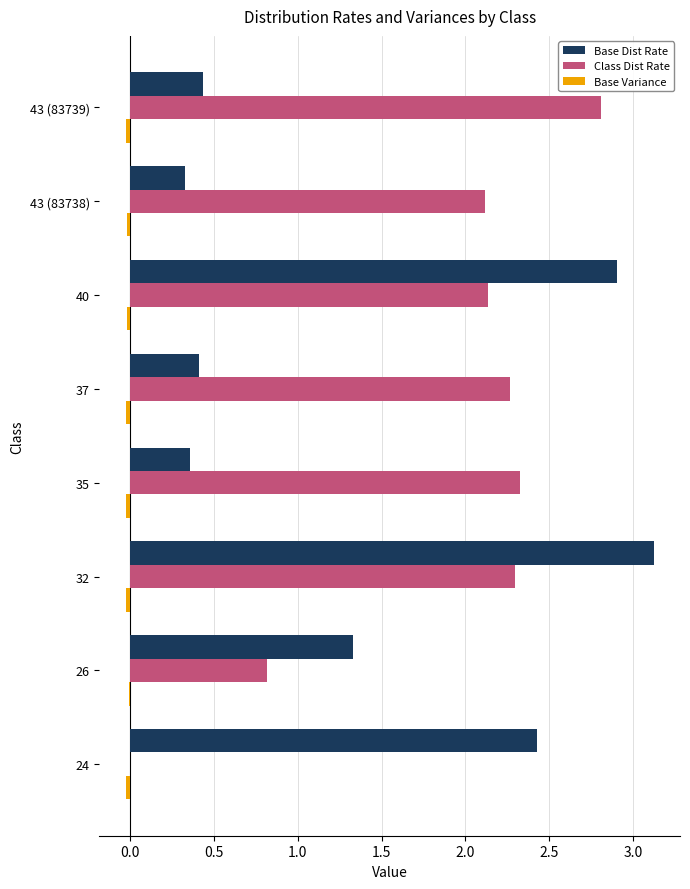

What is the maximum value shown in the chart?

3.1